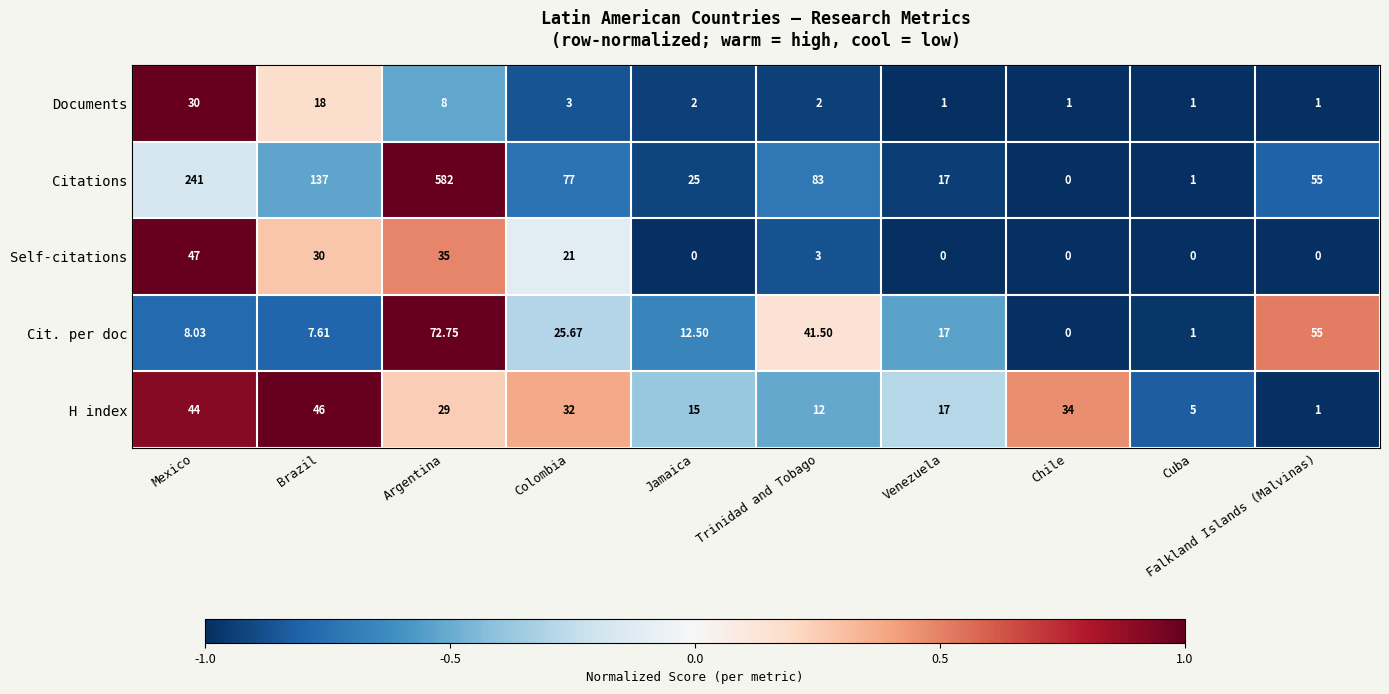

At which label does Cit. per doc reach its peak?

Argentina